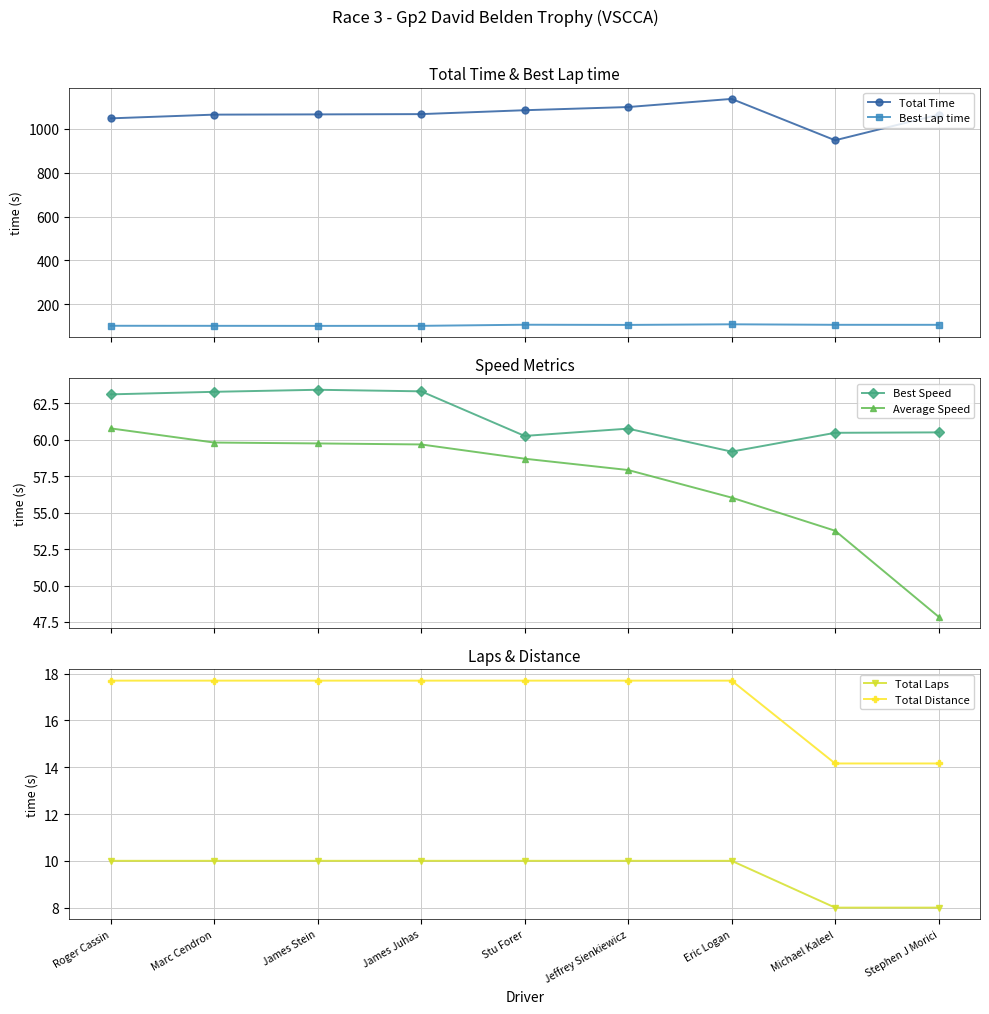

List the labels in order of Average Speed value, largest first.

Roger Cassin, Marc Cendron, James Stein, James Juhas, Stu Forer, Jeffrey Sienkiewicz, Eric Logan, Michael Kaleel, Stephen J Morici